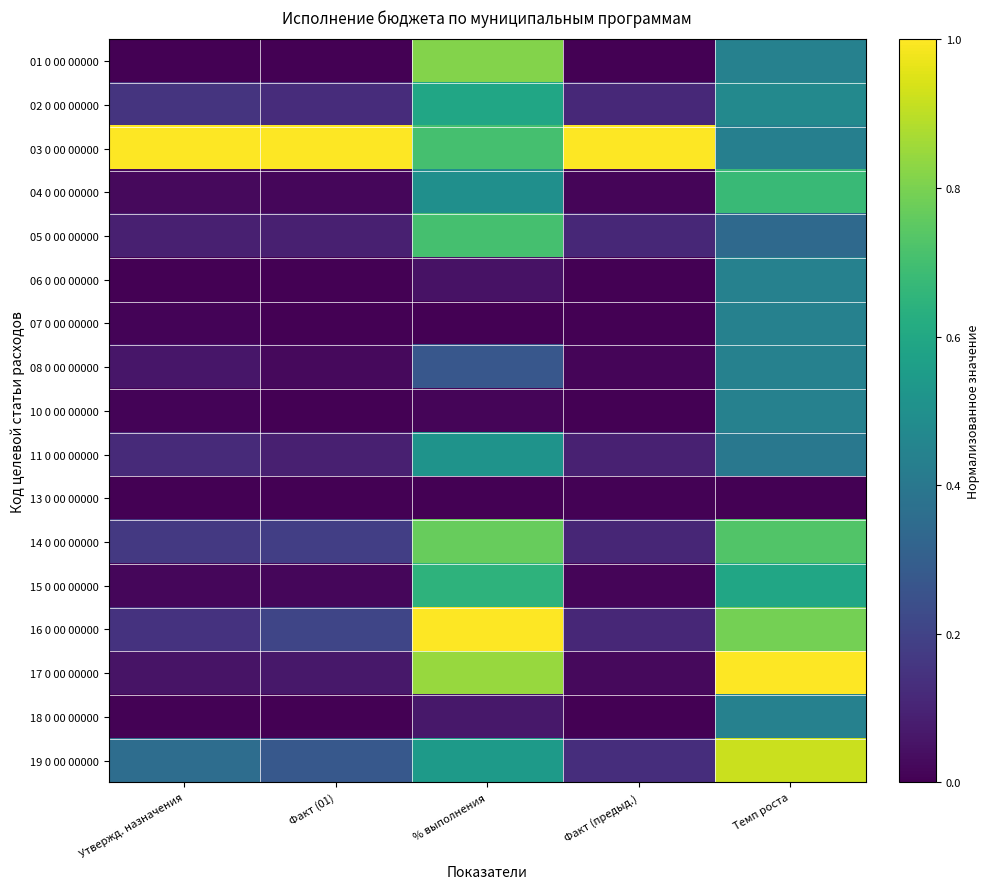

How many categories are shown in the chart?

5